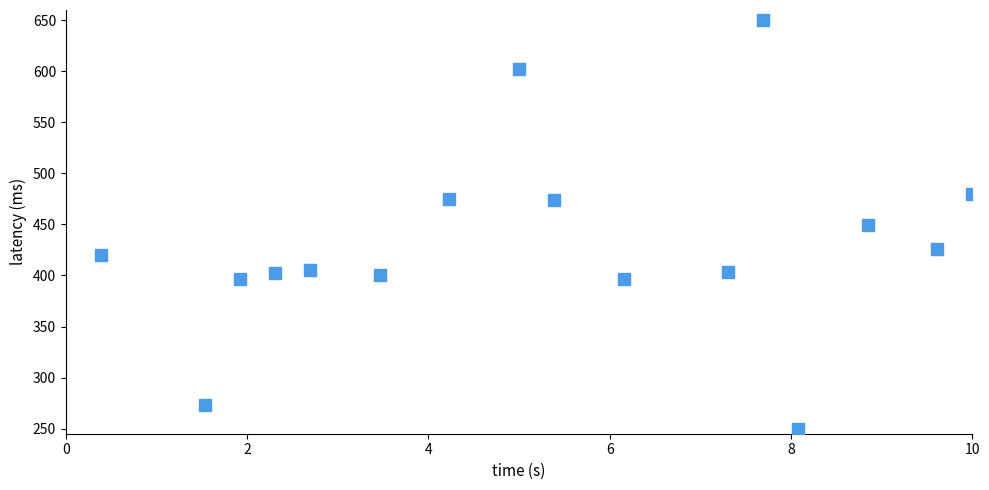

What is the range of X values (max minus min)?

9.6